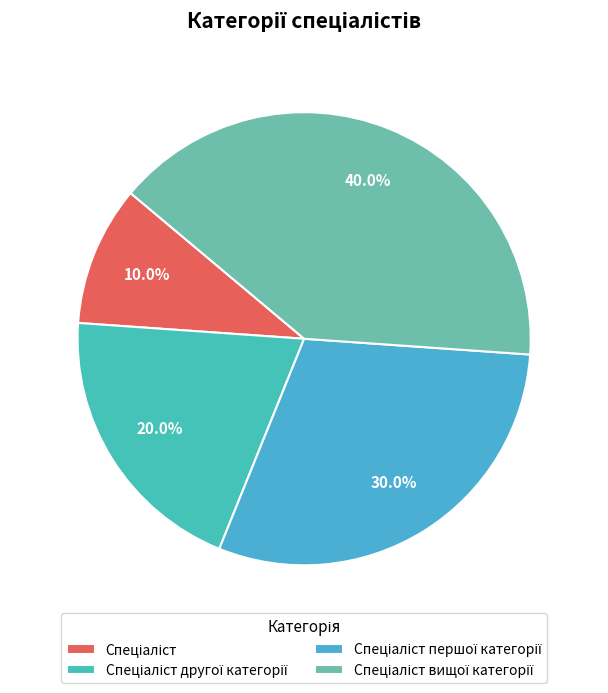

What percentage is the Спеціаліст другої категорії slice, to the nearest percent?

20%